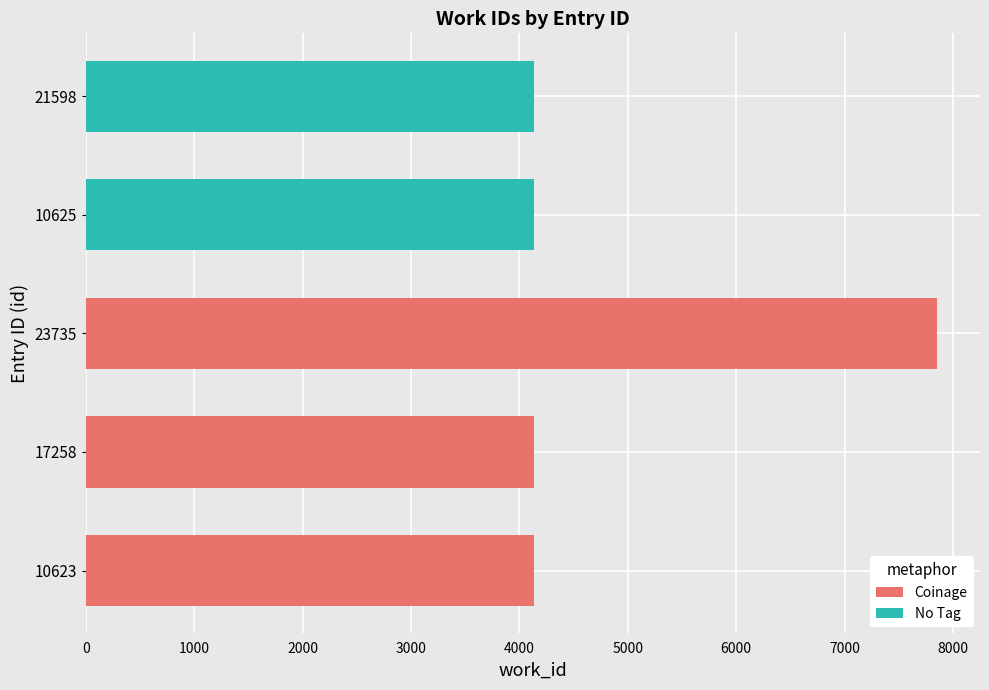

What is the difference between the Coinage values at 23735 and 10623?

3720